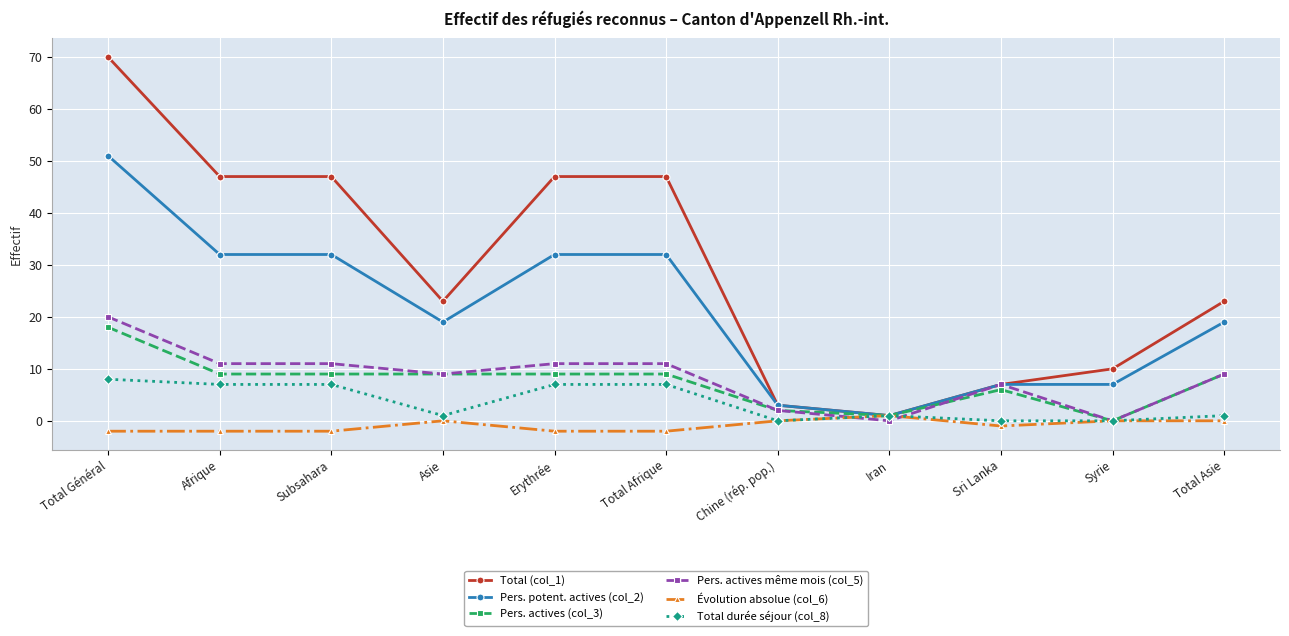

What is the highest value of the Pers. potent. actives (col_2) series?

51